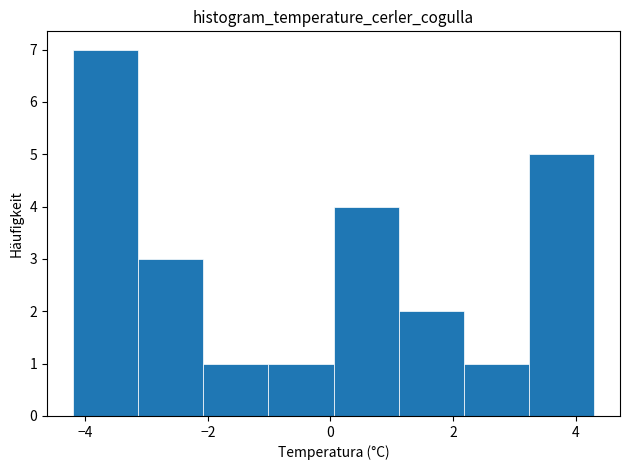

Over which range of the x-axis is the bar tallest?

-4.2 to -3.2